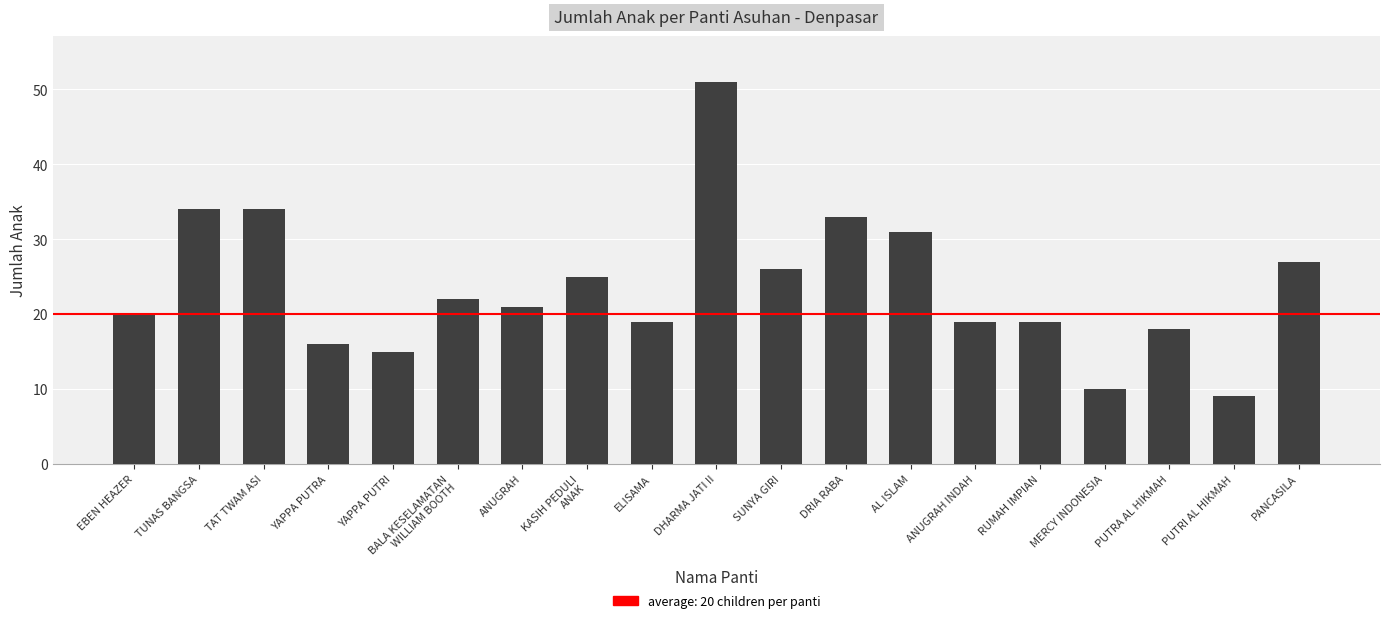

What position from the right is TUNAS BANGSA?

18